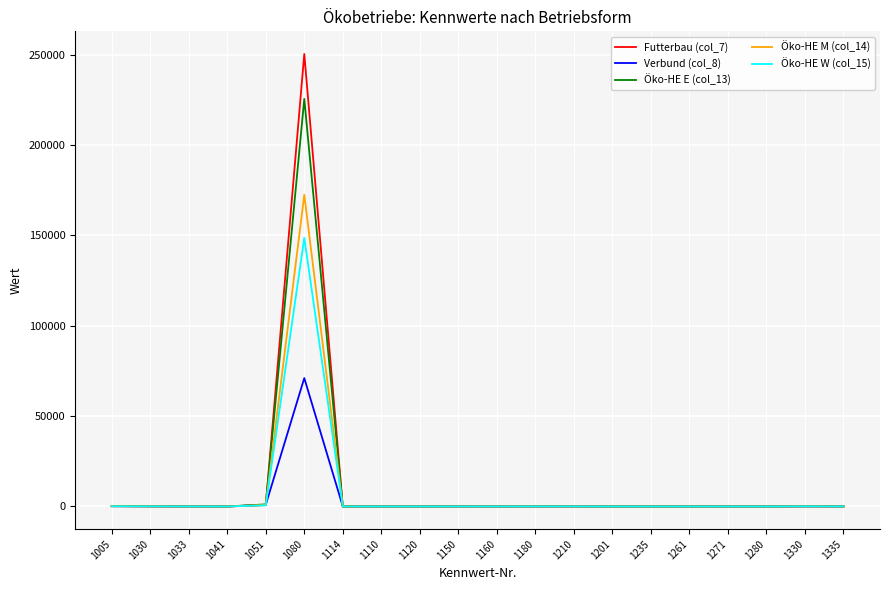

What position from the right is 1051?

16